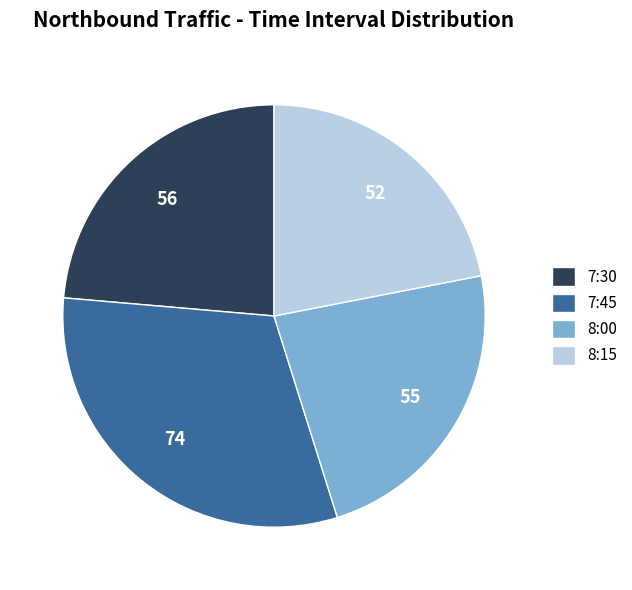

Is there a majority slice in this chart?

No